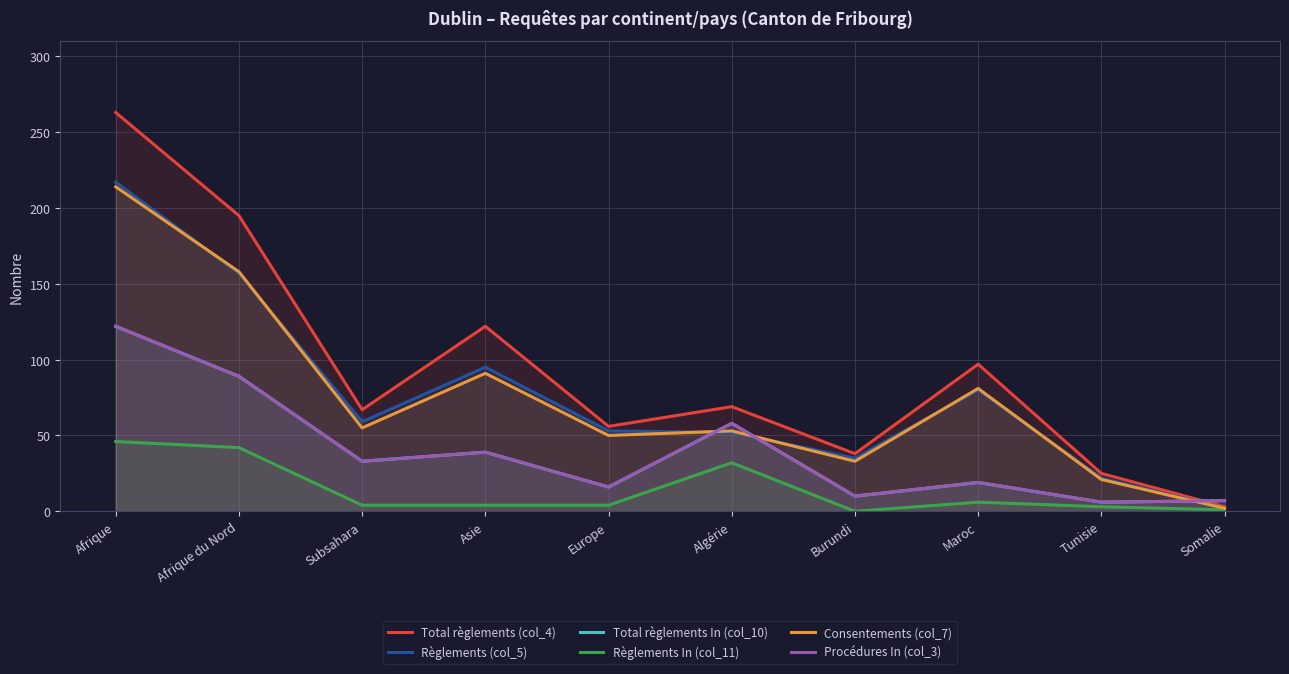

What is the label of the 9th point from the left?

Tunisie